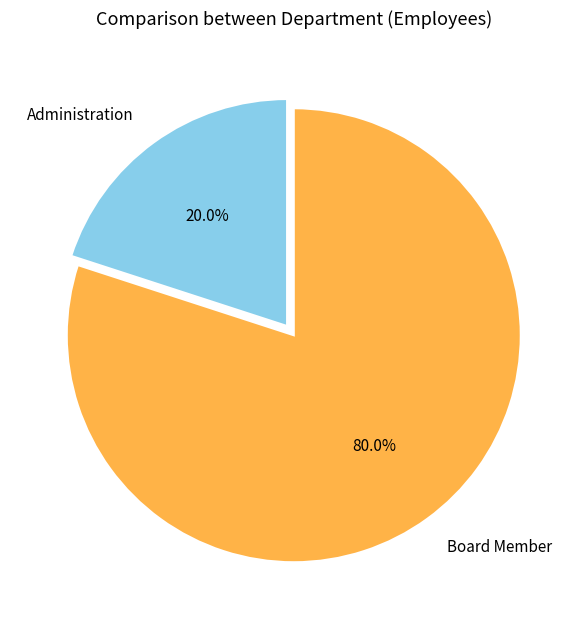

To the nearest percent, what is the combined percentage of Board Member and Administration?

100%